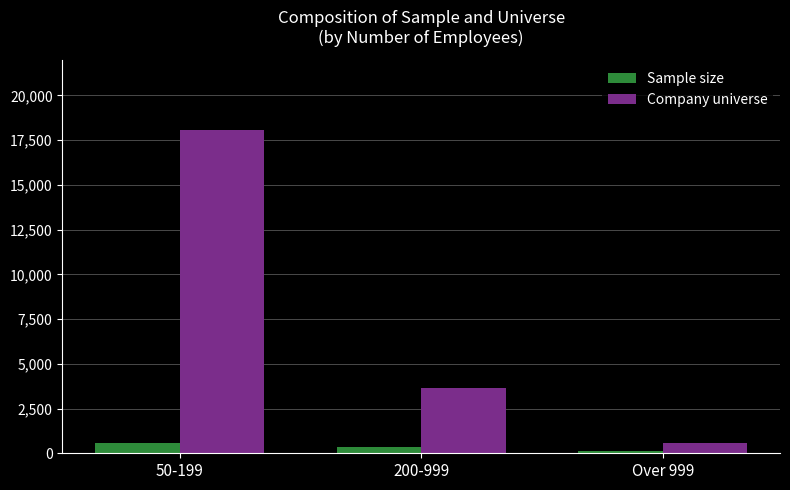

Which series has the widest spread of values?

Company universe